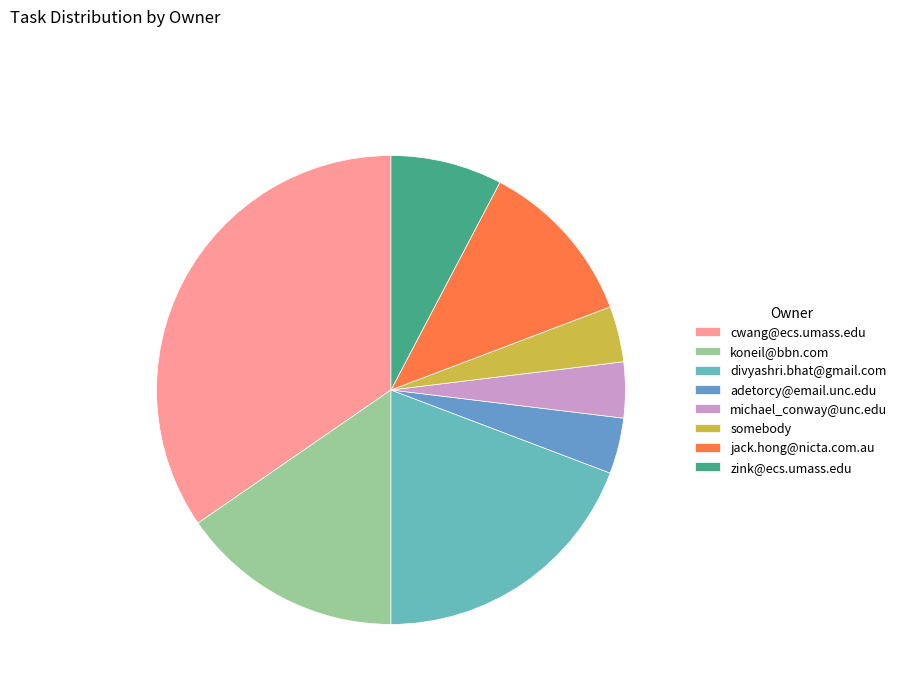

Does koneil@bbn.com account for over 50% of the chart?

No